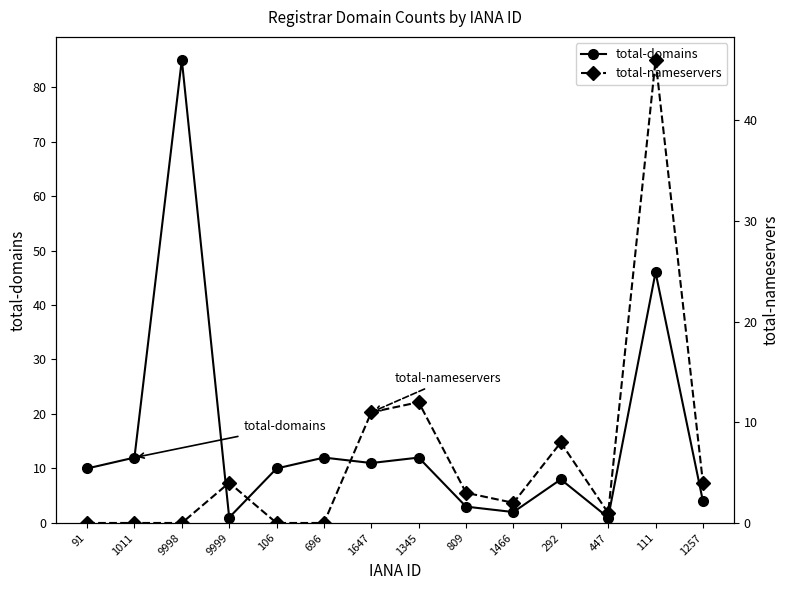

Which series ends up on top after the final intersection of total-nameservers and total-domains?

total-domains